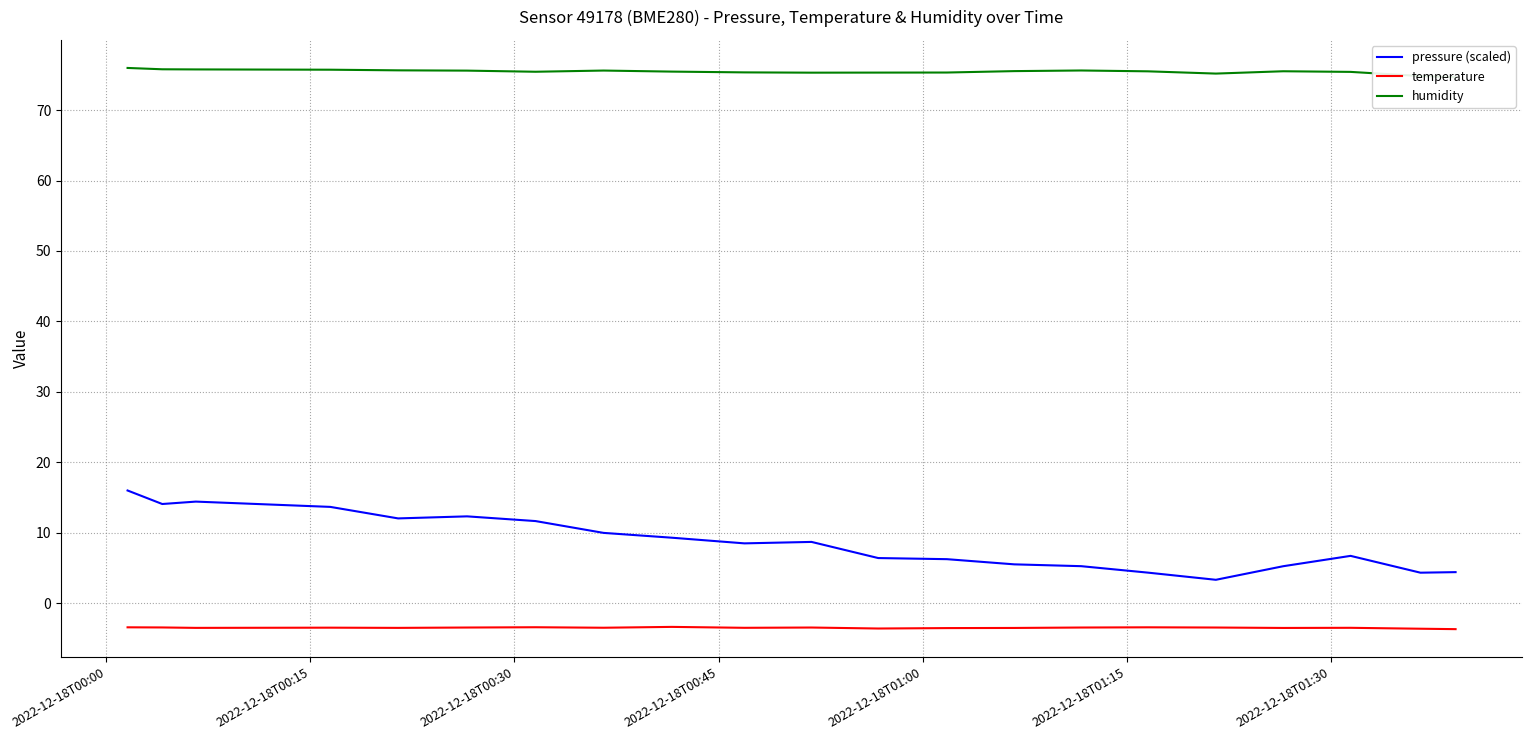

At how many categories does at least one series exceed 37?

21